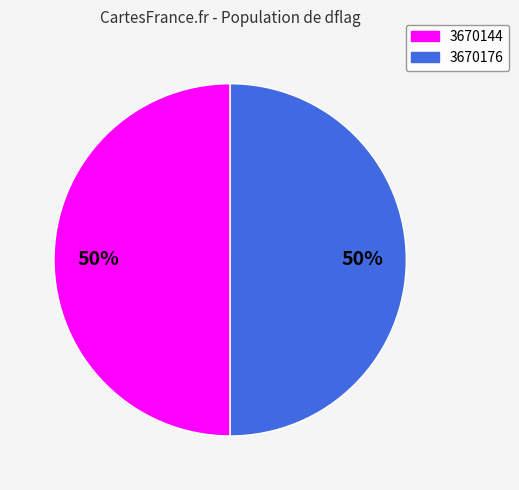

Combined, do 3670144 and 3670176 account for over 50%?

Yes